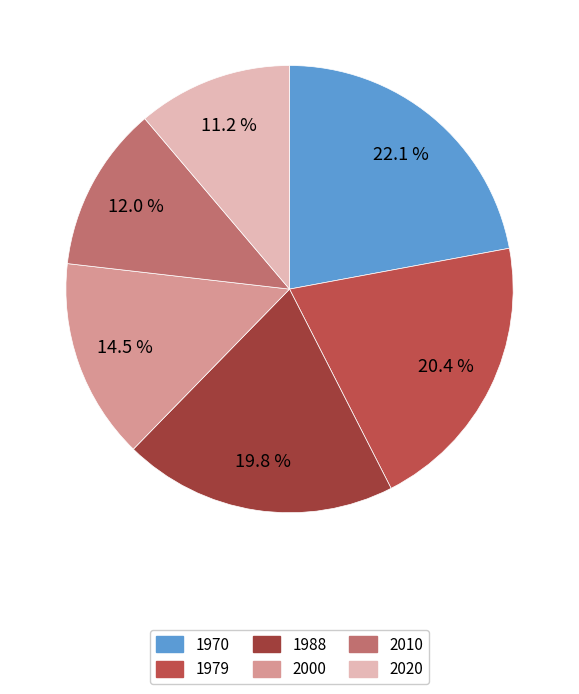

To the nearest percent, what is the difference between the largest and smallest slice percentages?

11%